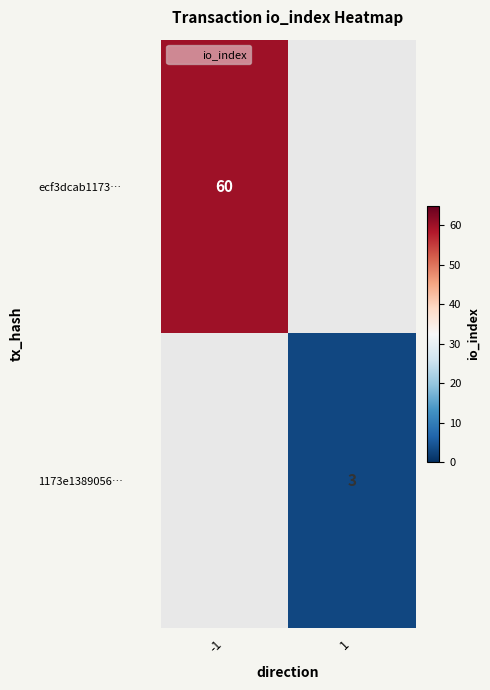

The value of 1173e1389056… at 1 is 3.0. True or false?

True